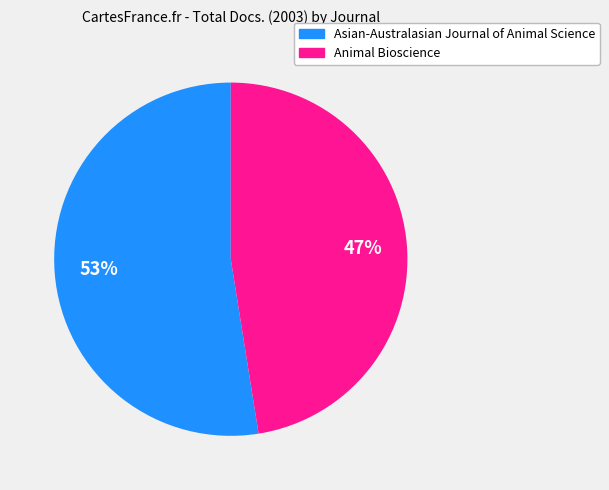

Rank the categories by value from highest to lowest.

Asian-Australasian Journal of Animal Science, Animal Bioscience